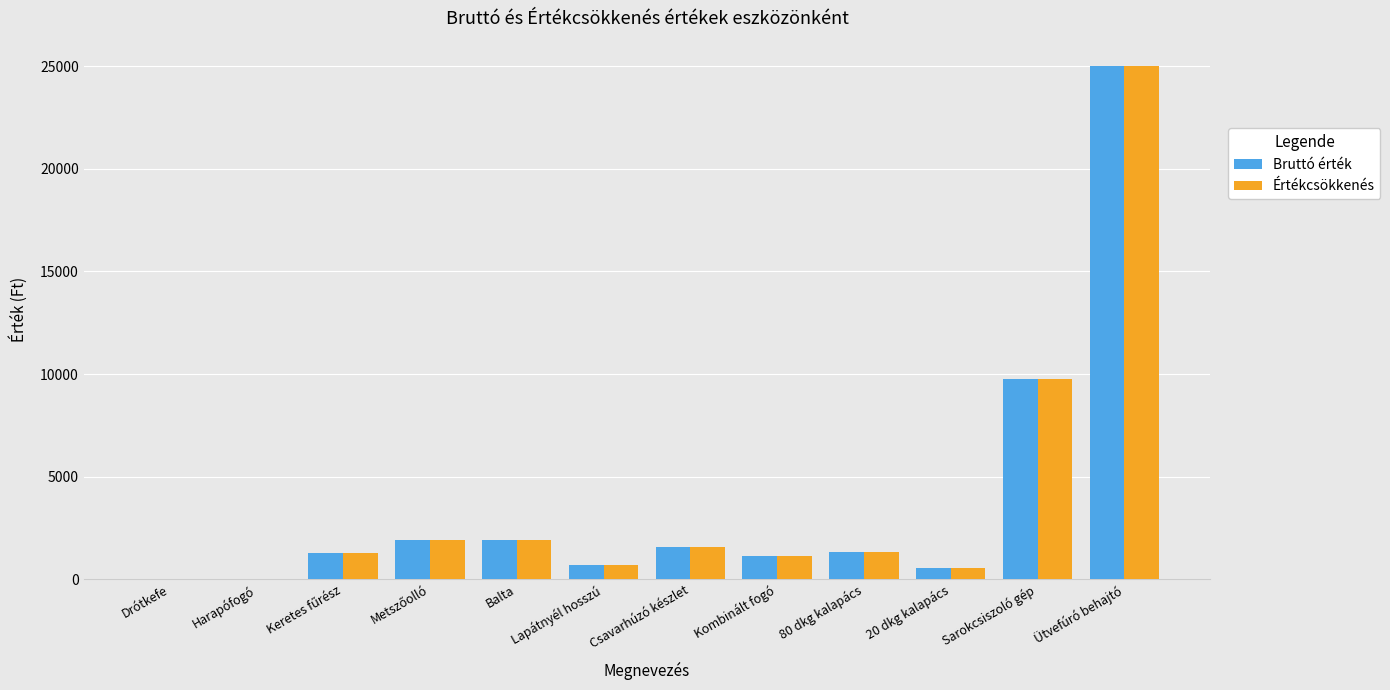

At which category is the sum across all series the highest?

Ütvefúró behajtó